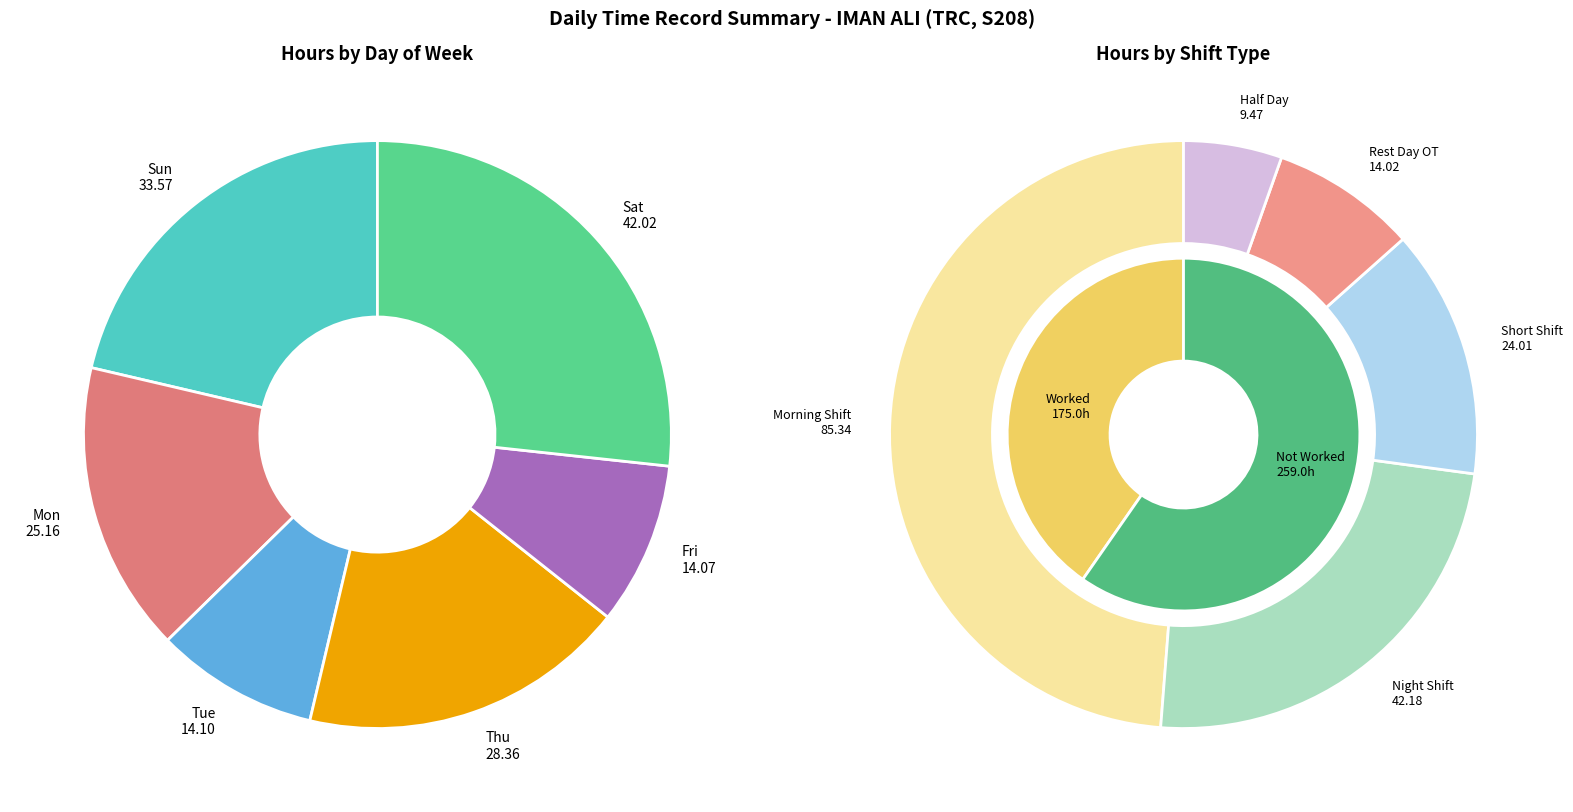

How many slices are in this pie chart?

13